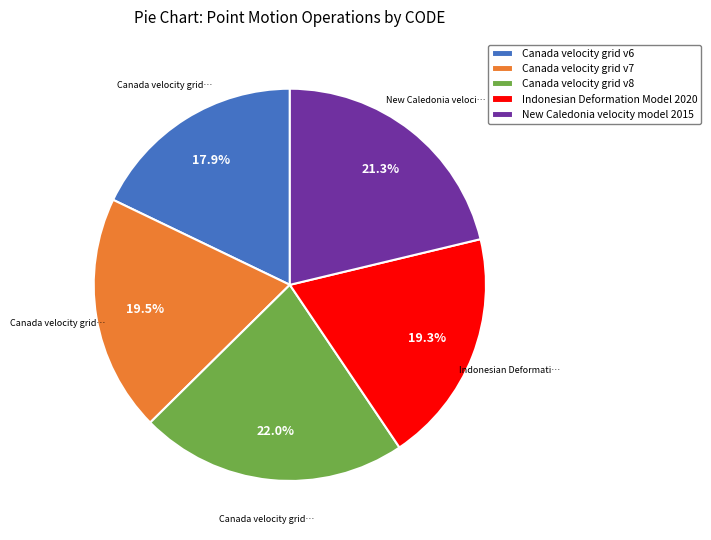

Which category has the biggest portion of the pie?

Canada velocity grid v8